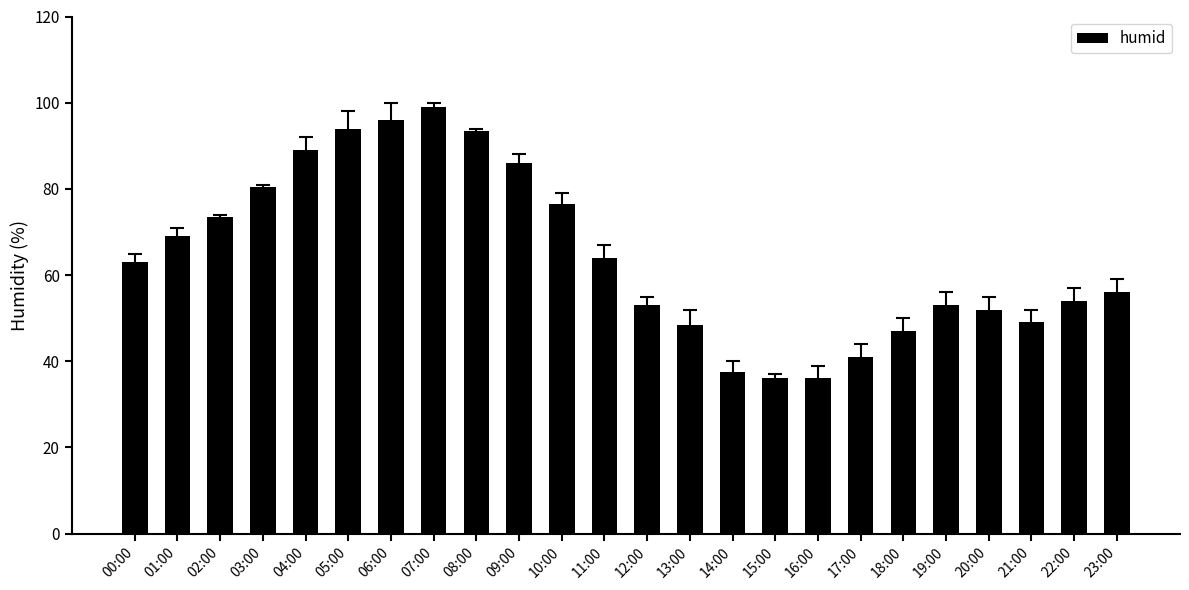

How many values are below 63?

12